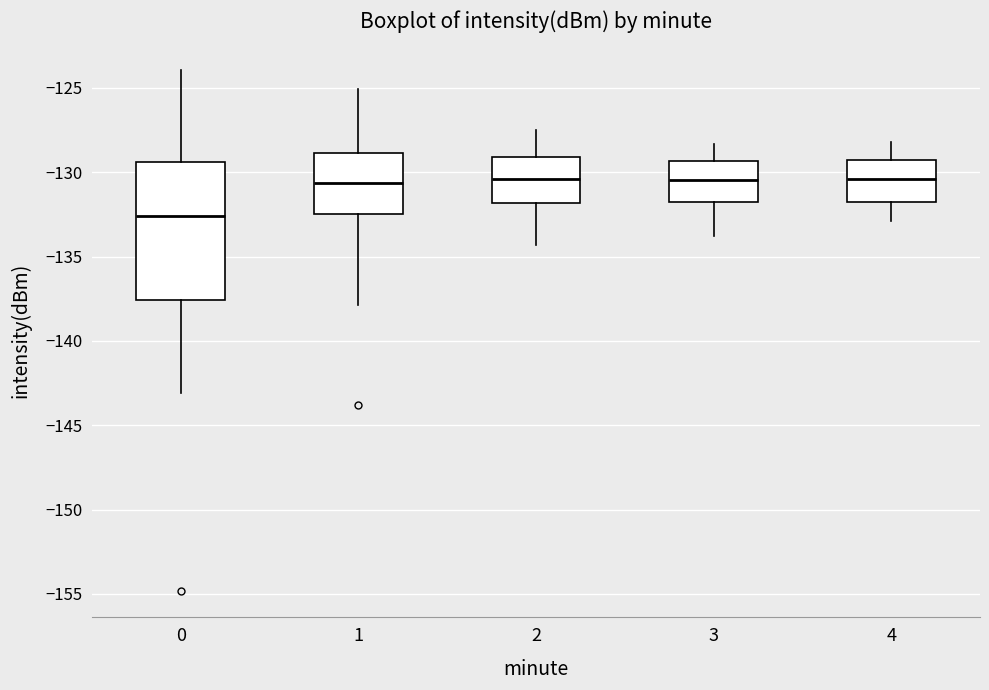

Reading left to right, transcribe this box plot: for each box, give where its median line is, the range the box spans, and where its two whiskers end, as read against the y-axis. The values are not printed on the chart, so give them approximately, as read against the axis.

0: median -132.5, box -137.5 to -129.5, whiskers -143.0 to -124.0
1: median -130.5, box -132.5 to -129.0, whiskers -138.0 to -125.0
2: median -130.5, box -132.0 to -129.0, whiskers -134.5 to -127.5
3: median -130.5, box -132.0 to -129.5, whiskers -134.0 to -128.5
4: median -130.5, box -132.0 to -129.0, whiskers -133.0 to -128.0